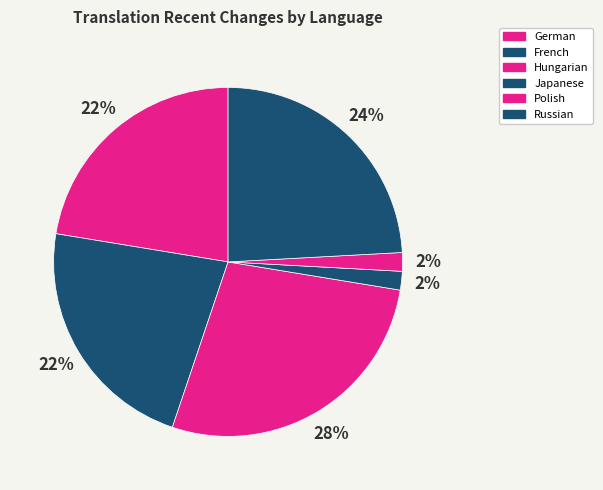

How many segments does this pie chart have?

6